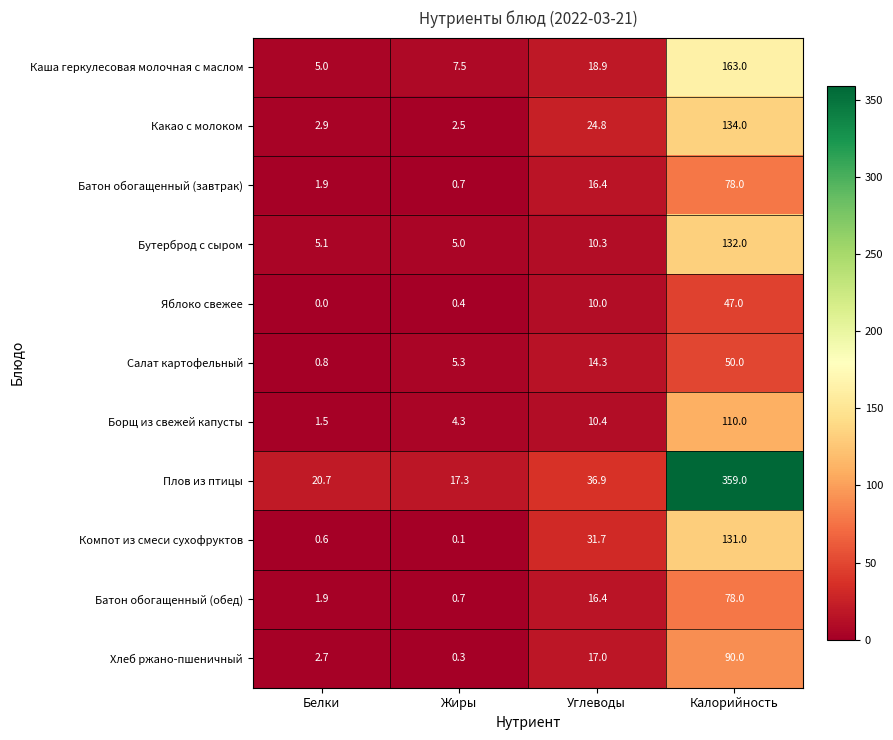

List the labels in order of Плов из птицы value, largest first.

Калорийность, Углеводы, Белки, Жиры